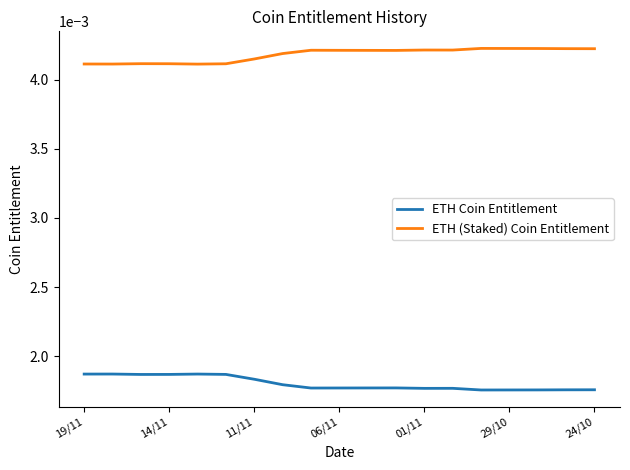

True or false: ETH (Staked) Coin Entitlement and ETH Coin Entitlement cross at least once.

False